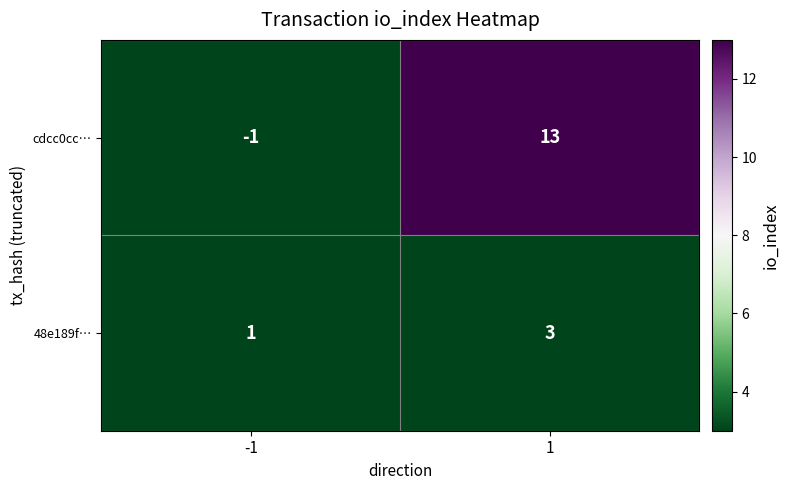

The value of 48e189f… at 1 is 3. True or false?

True